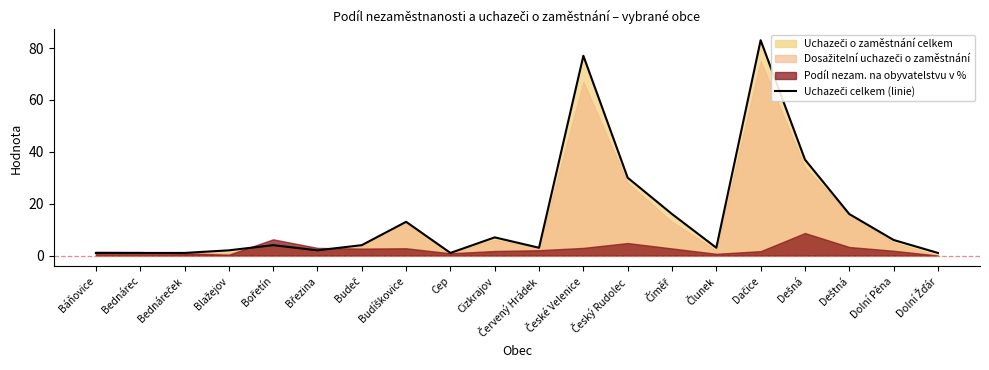

Reading left to right, extract all data points from this chart.

Báňovice=1	Bednárec=1	Bednáreček=1	Blažejov=2	Bořetín=4	Březina=2	Budeč=4	Budíškovice=13	Cep=1	Cizkrajov=7	Červený Hrádek=3	České Velenice=77	Český Rudolec=30	Číměř=16	Člunek=3	Dačice=83	Dešná=37	Deštná=16	Dolní Pěna=6	Dolní Žďár=1